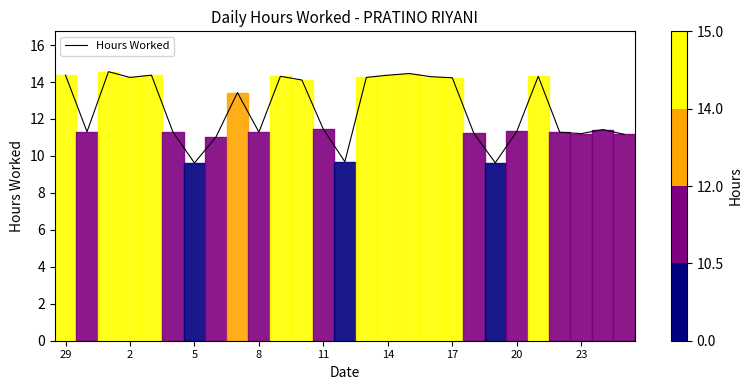

What is the maximum value shown in the chart?

14.6